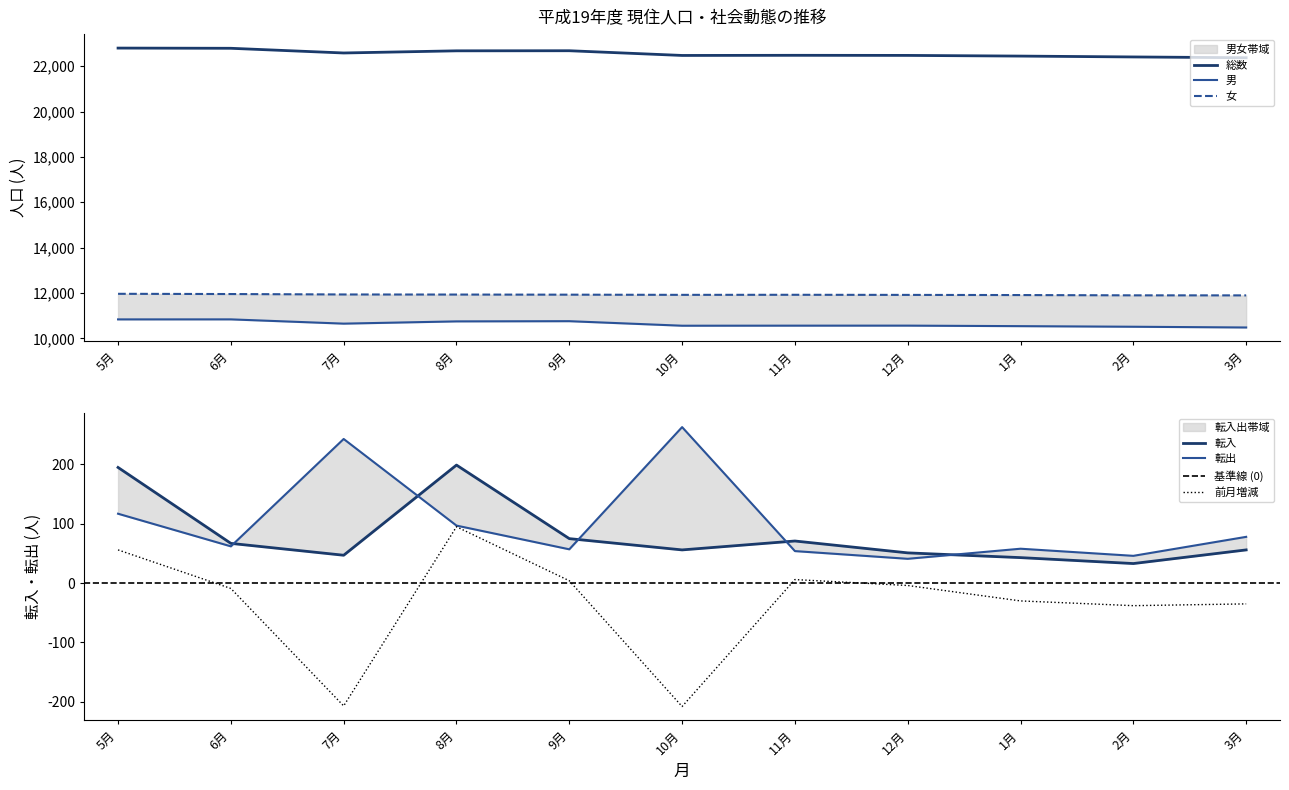

True or false: 転入 and 女 intersect in this chart.

False